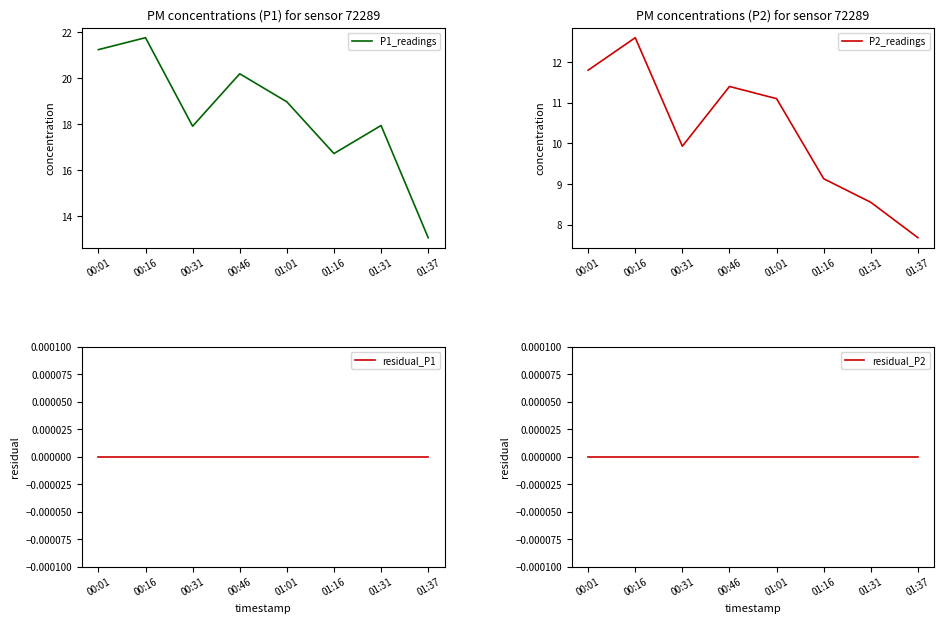

What is the label of the 1st point from the left?

00:01